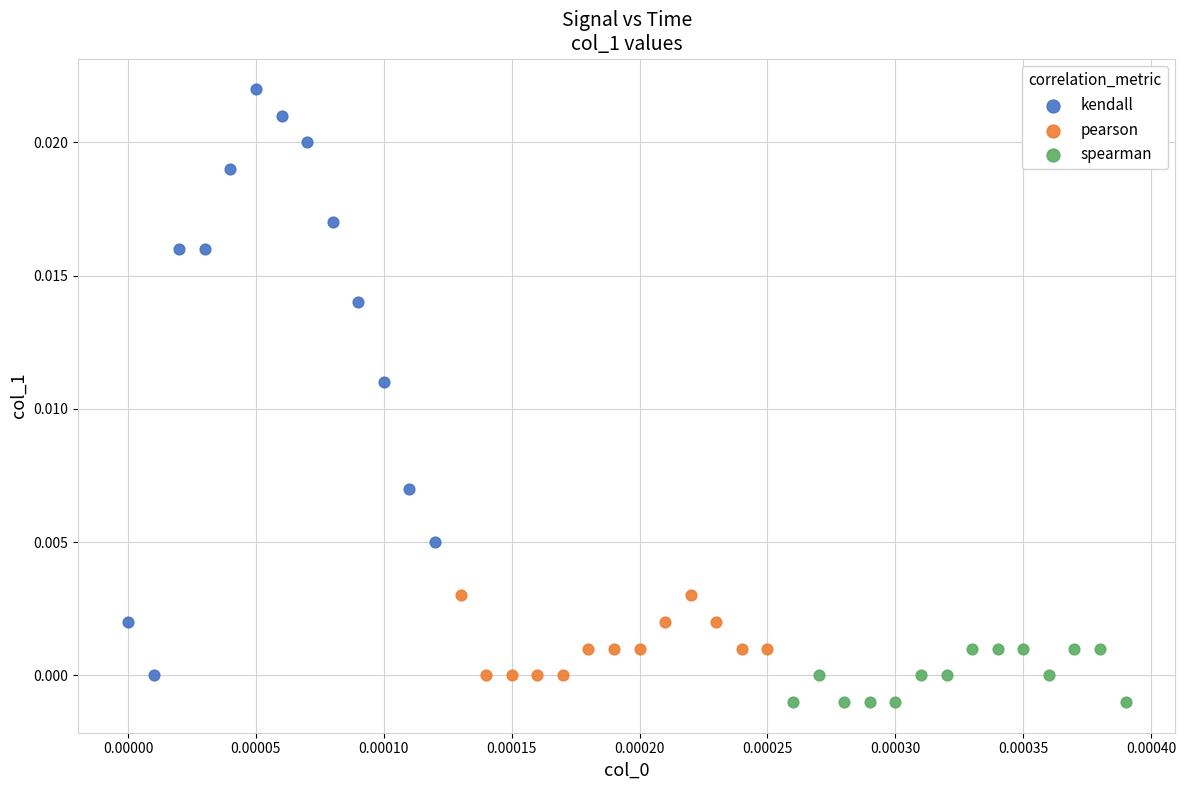

What are all the series names shown in the legend?

kendall, pearson, spearman